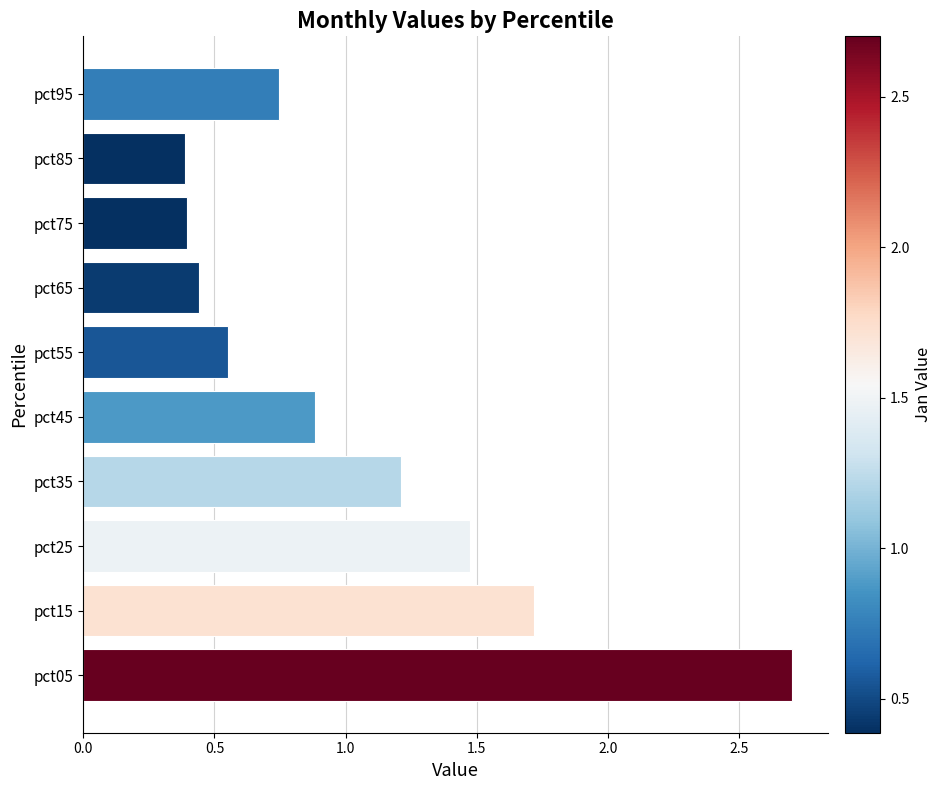

Is it true that the value at pct85 is 0.1?

False